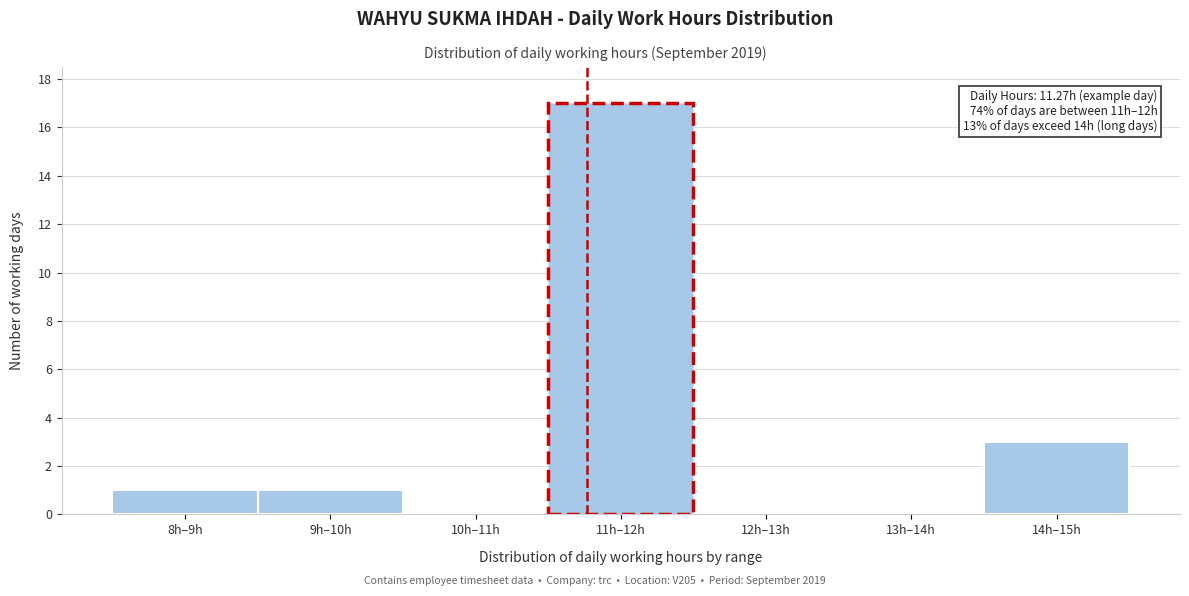

Reading left to right, what are all the values shown in this chart?

8h–9h=1	9h–10h=1	10h–11h=0	11h–12h=17	12h–13h=0	13h–14h=0	14h–15h=3